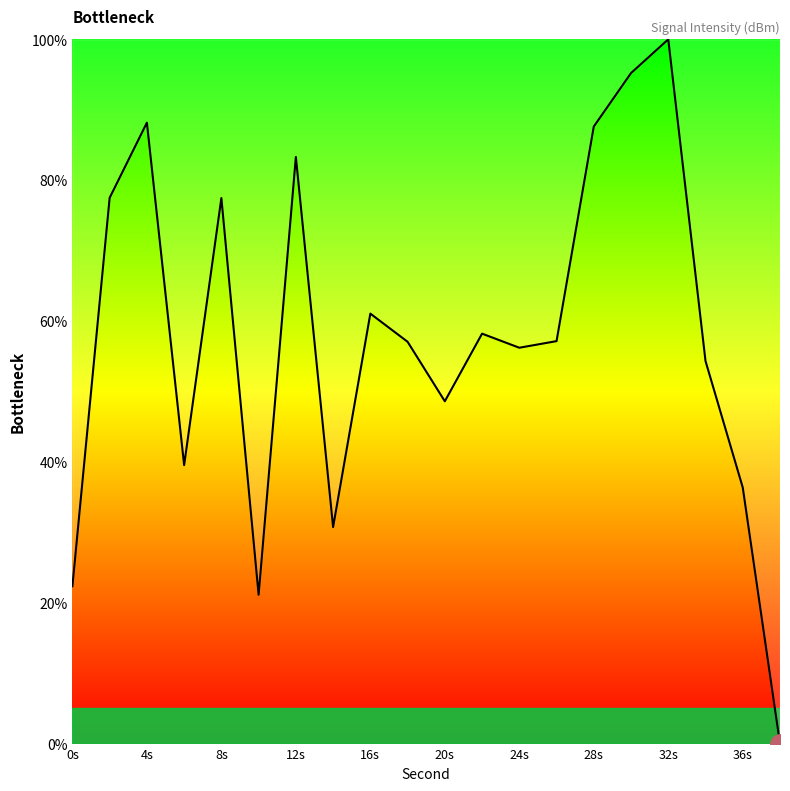

Count the number of data series in this chart.

1